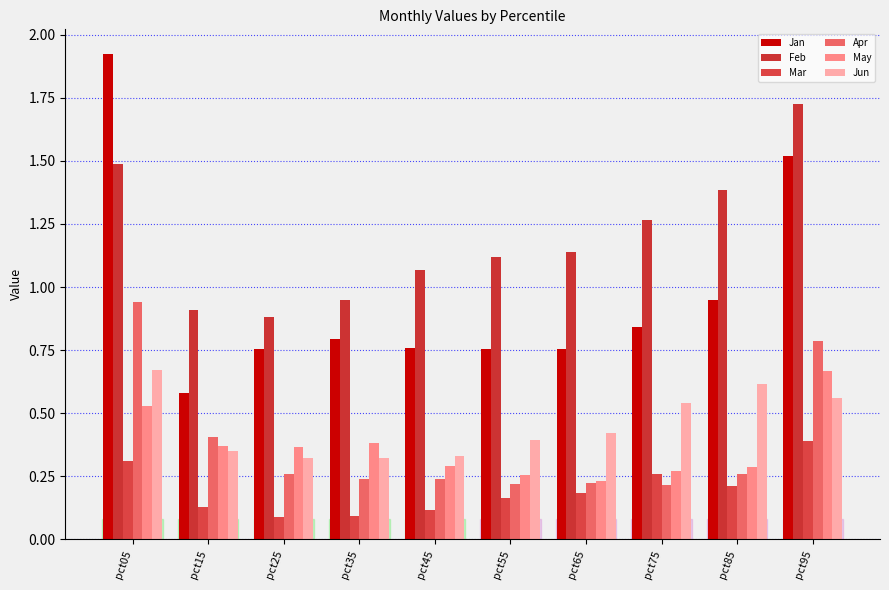

What is the minimum value shown in the chart?

0.1